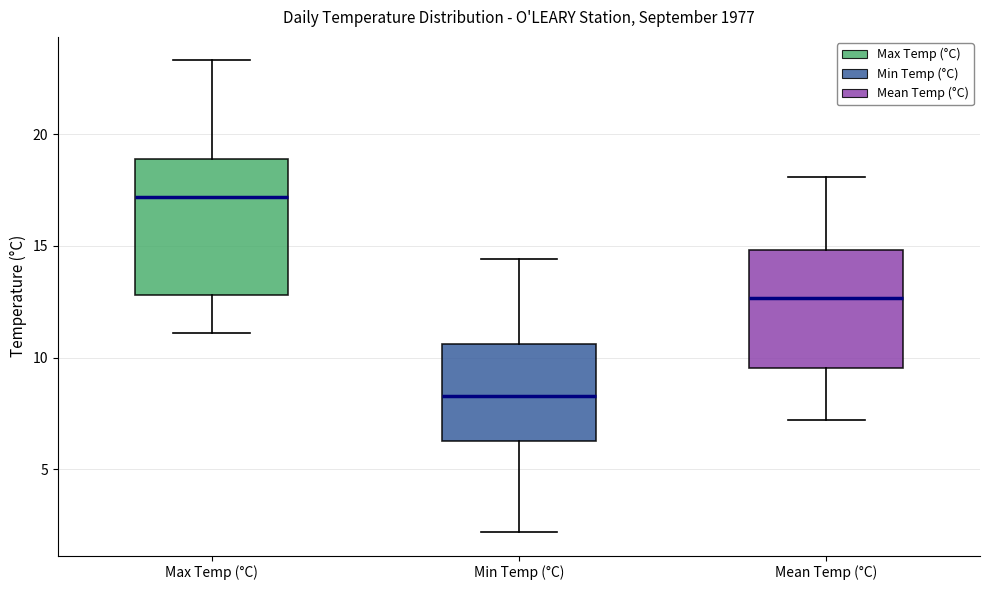

Which box has the lowest median line?

Min Temp (°C)